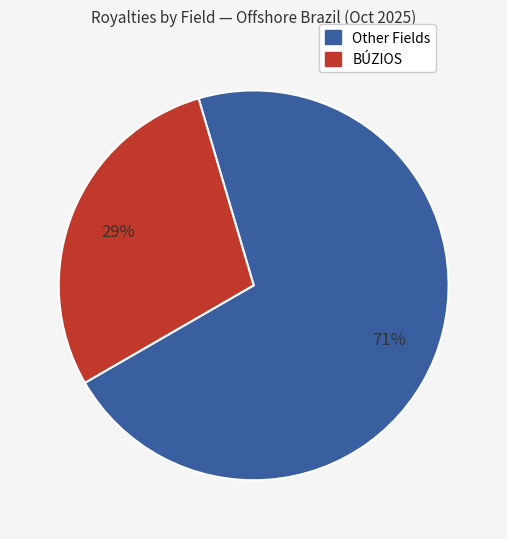

To the nearest percent, what is the average slice percentage?

50%